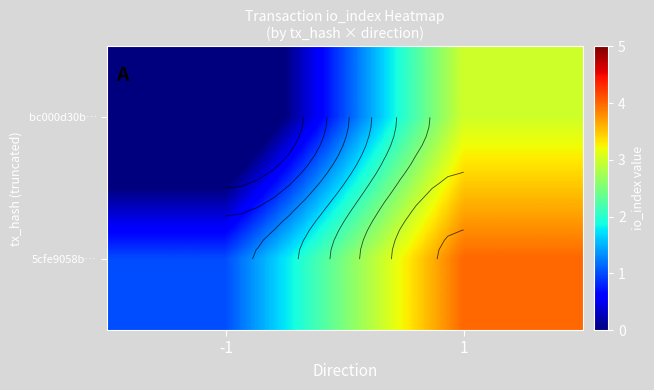

What is the minimum value for 5cfe9058b…?

1